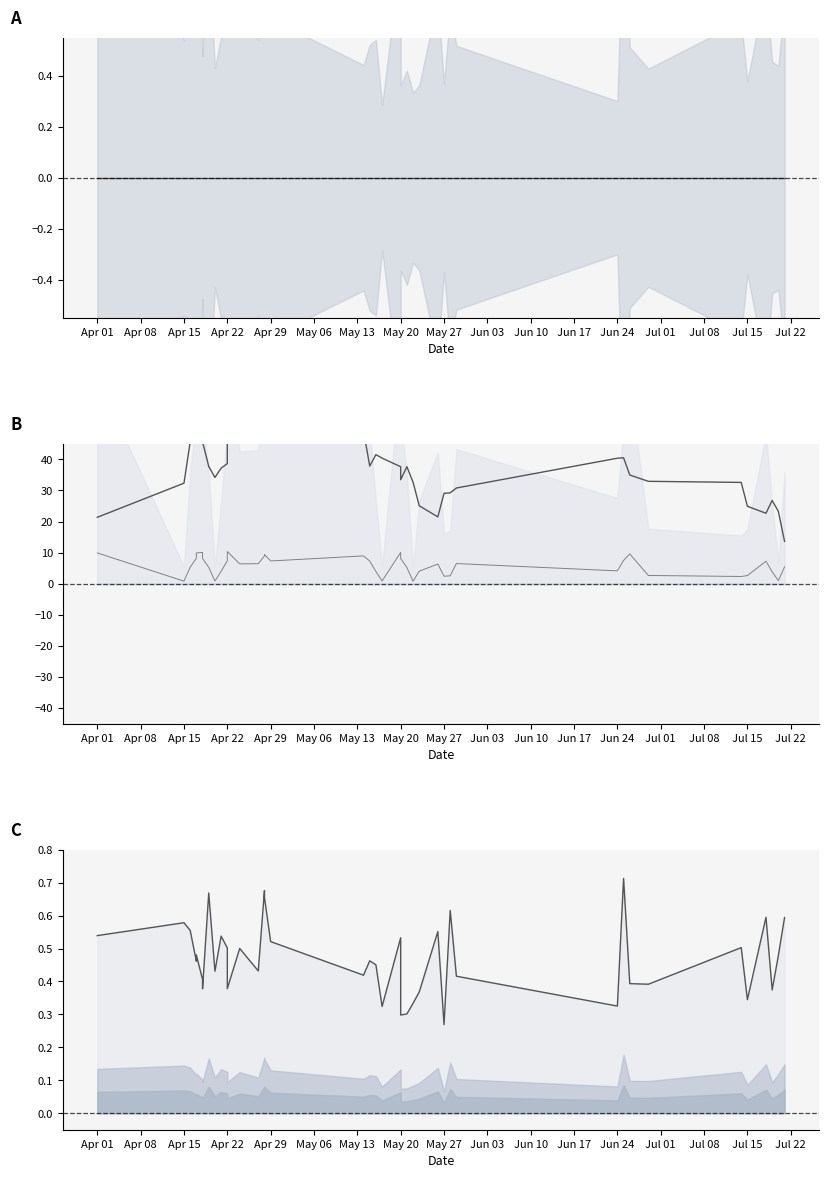

True or false: satz smoothed and rade9_aggzone_norm cross at least once.

False